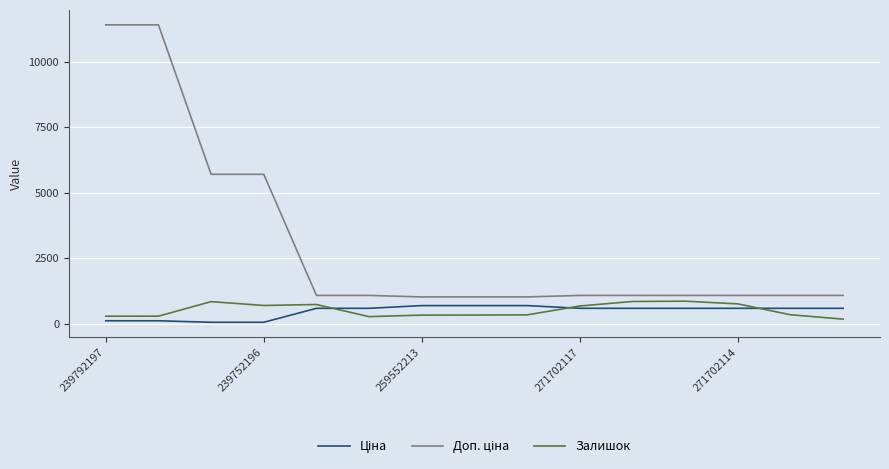

What is the maximum value shown in the chart?

11410.0